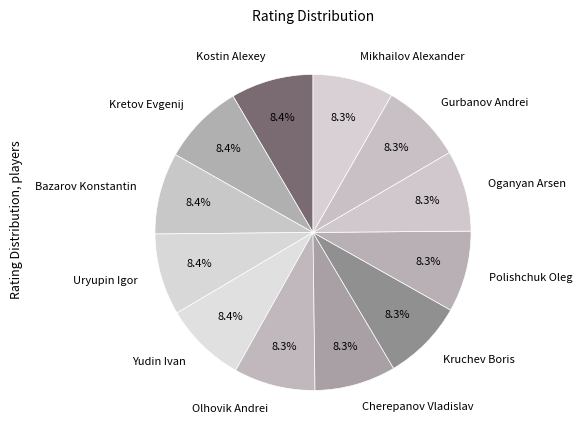

How many segments does this pie chart have?

12